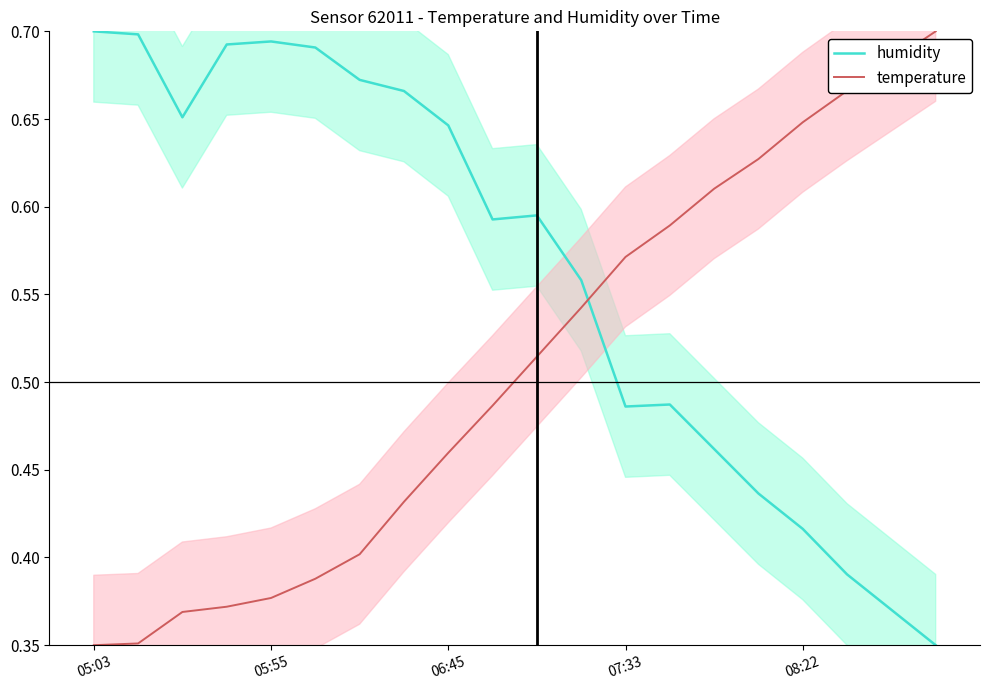

After their last crossing, which series has the higher values: humidity or temperature?

temperature